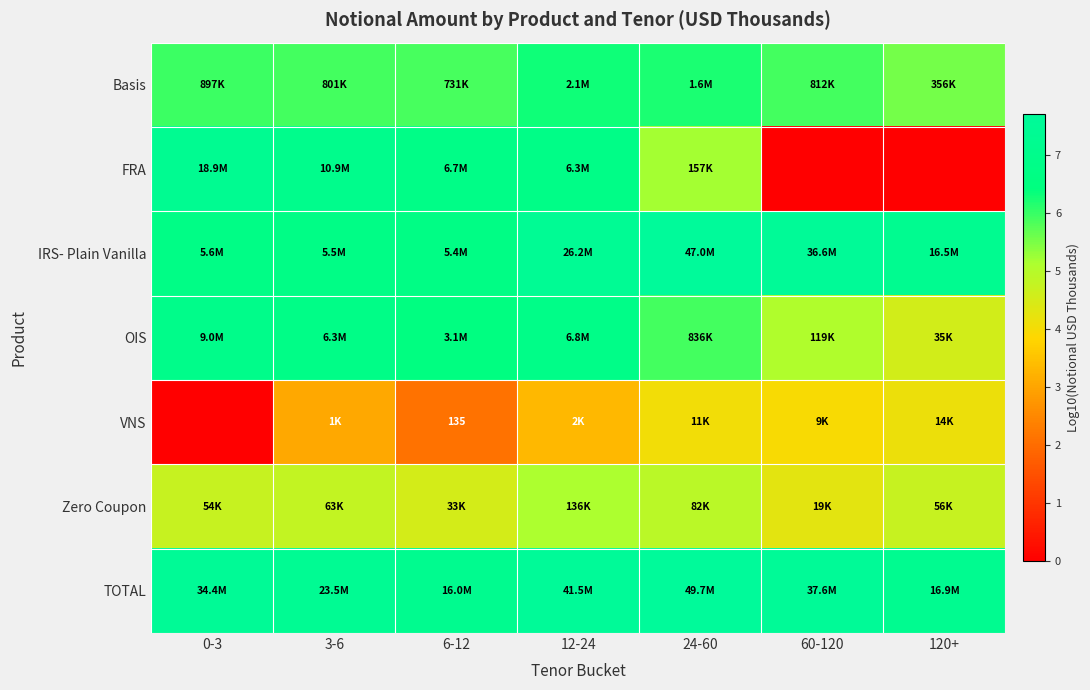

At which label does OIS first exceed 6?

0-3